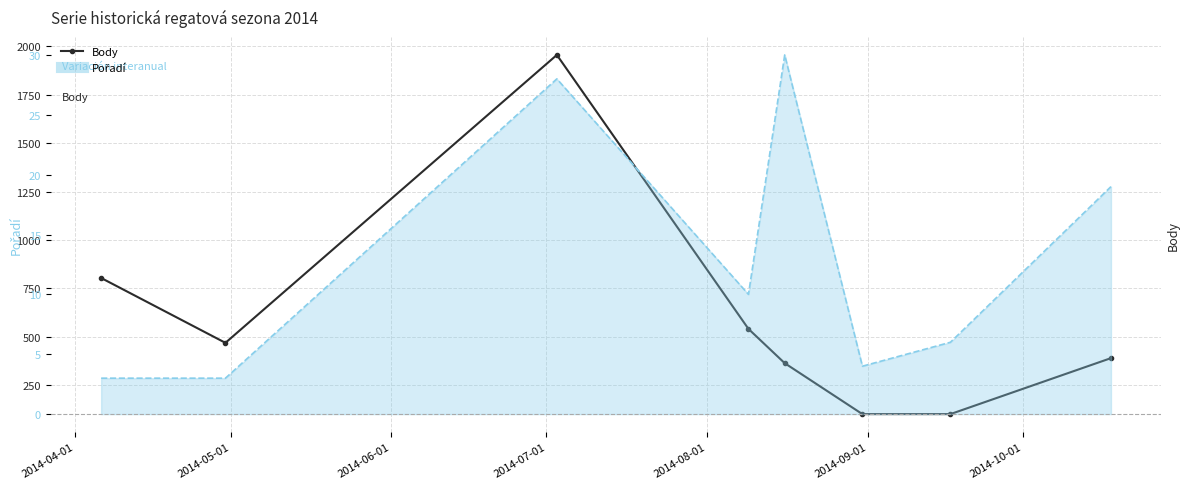

True or false: Pořadí (line) has more than 1 points higher than both neighbors.

True